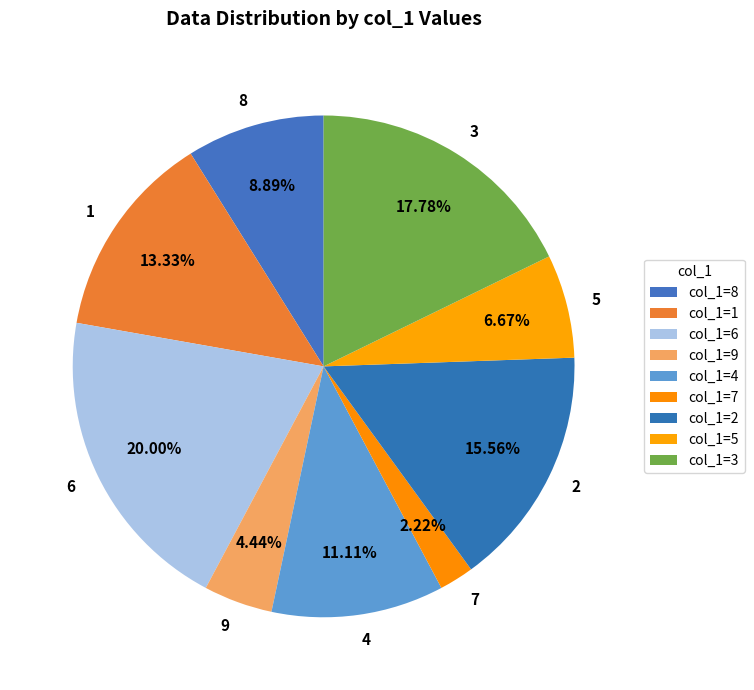

To the nearest percent, what portion does 9 represent?

4%